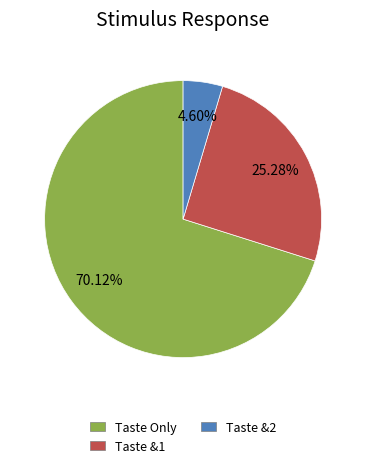

Is there a majority slice in this chart?

Yes